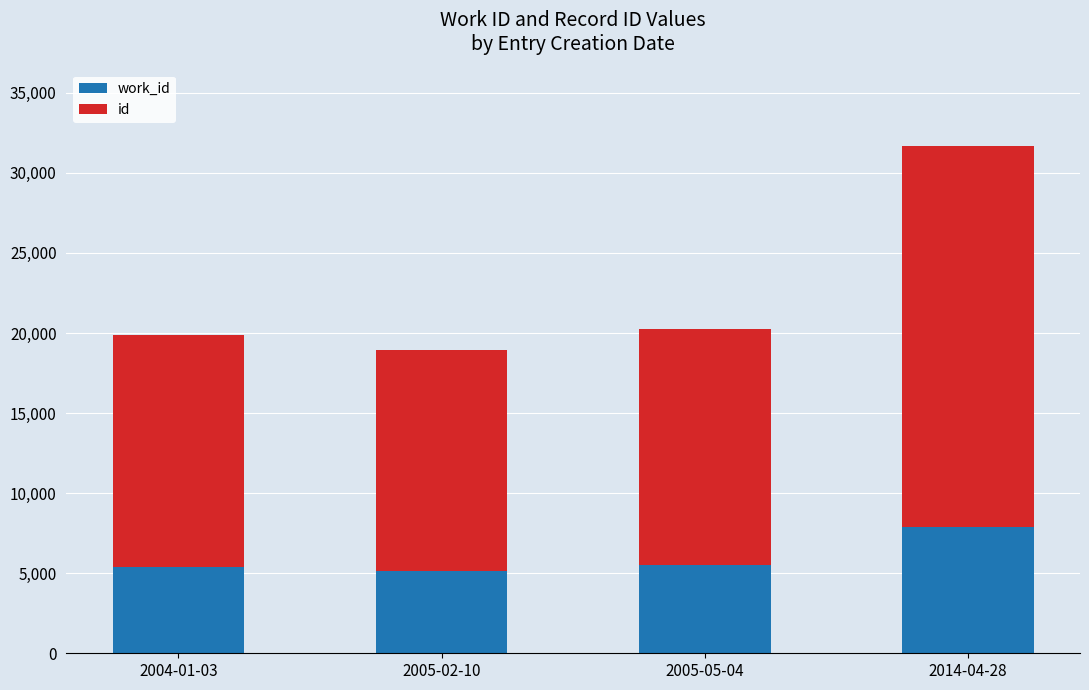

At which category is the sum across all series the highest?

2014-04-28